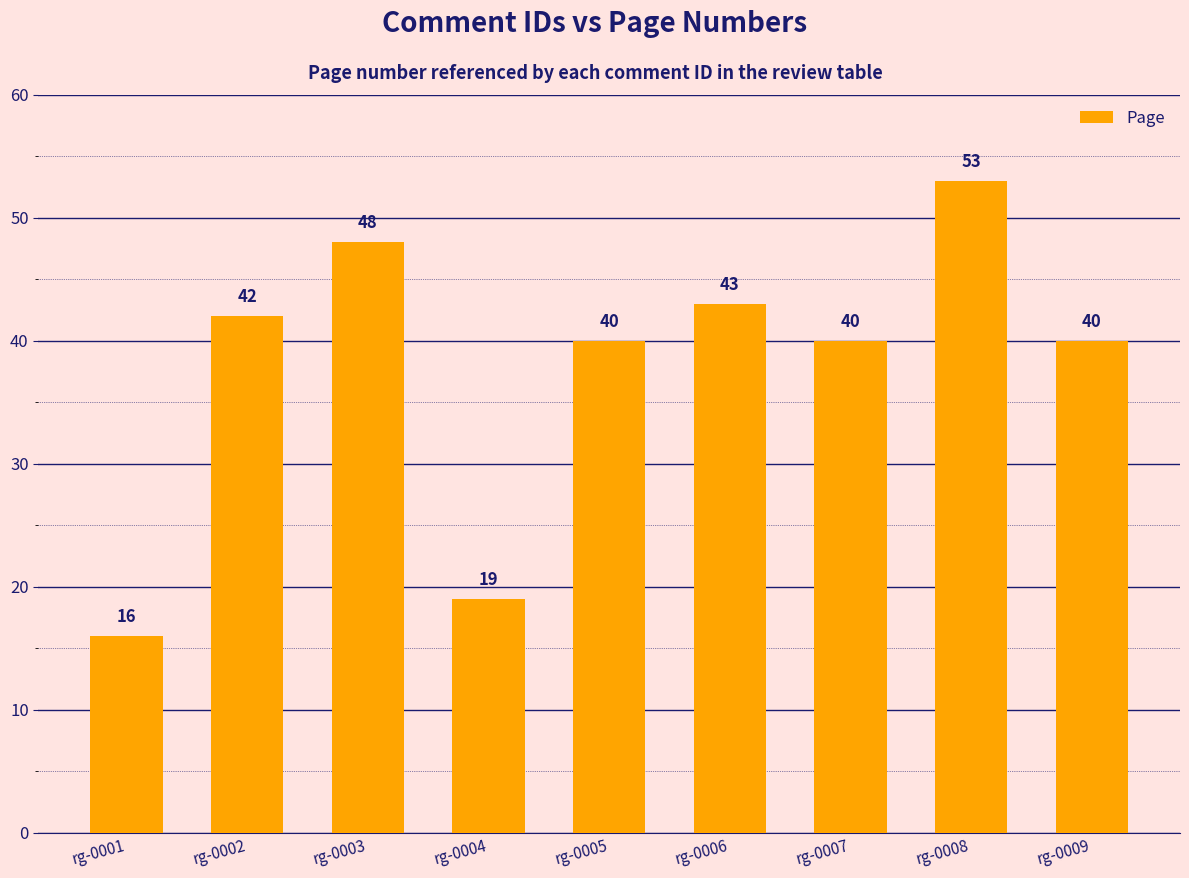

Where does the data first go above 40?

rg-0002